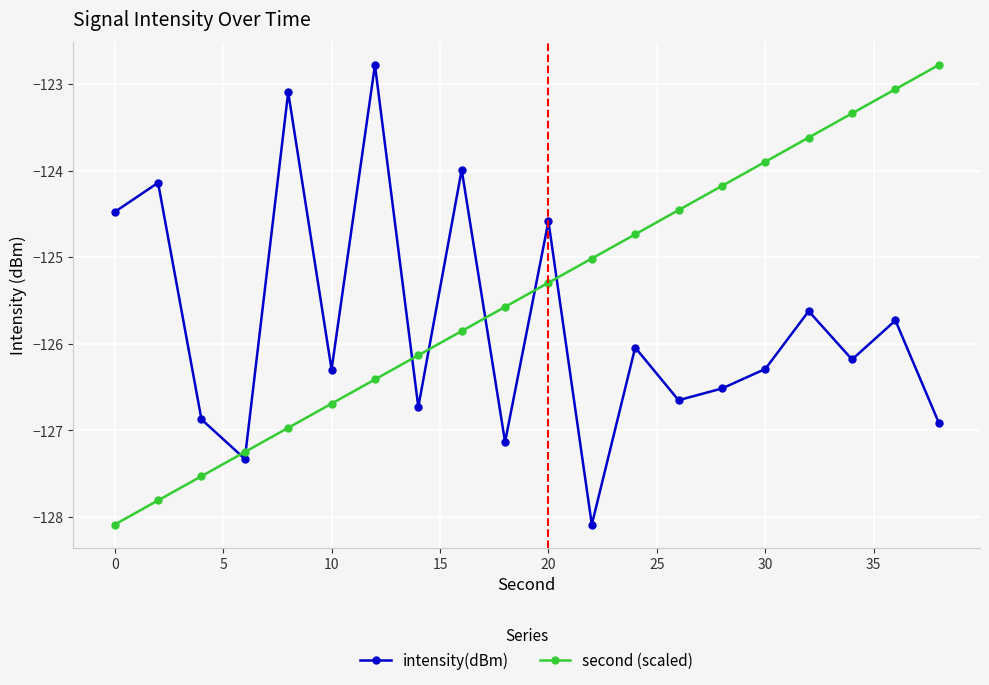

How many interior local valleys does the intensity(dBm) series have?

7